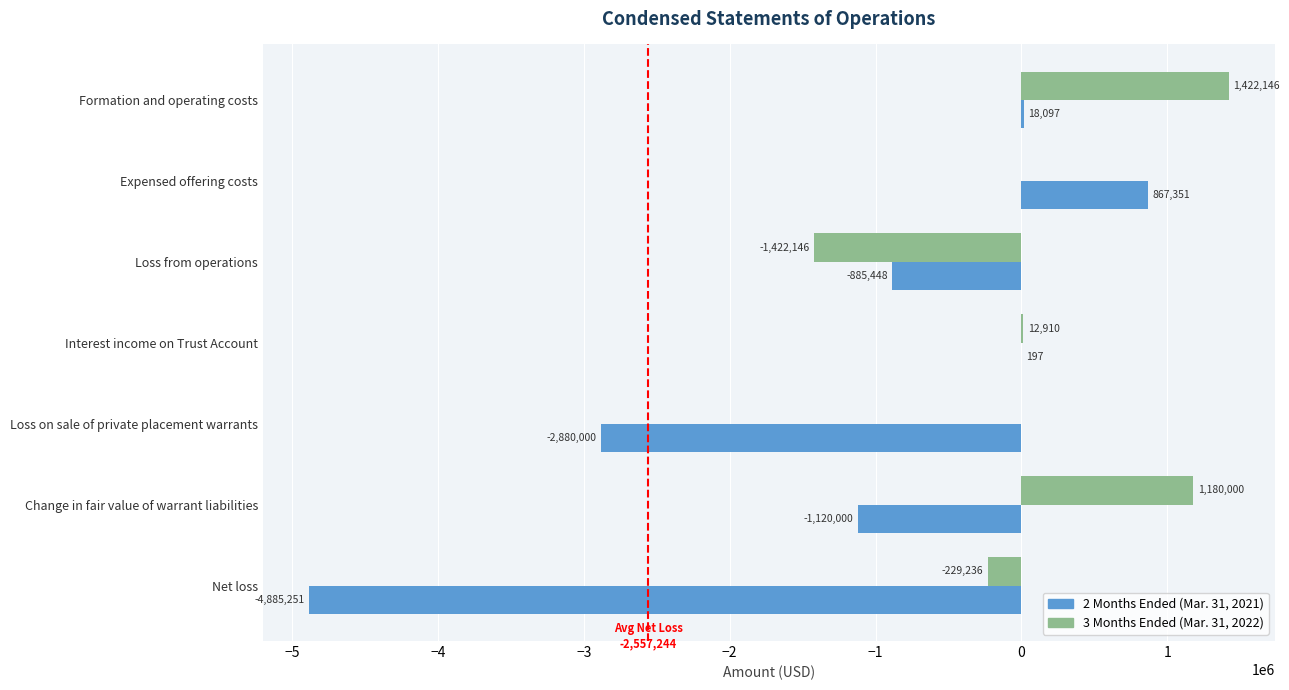

How many distinct data groups are displayed?

2